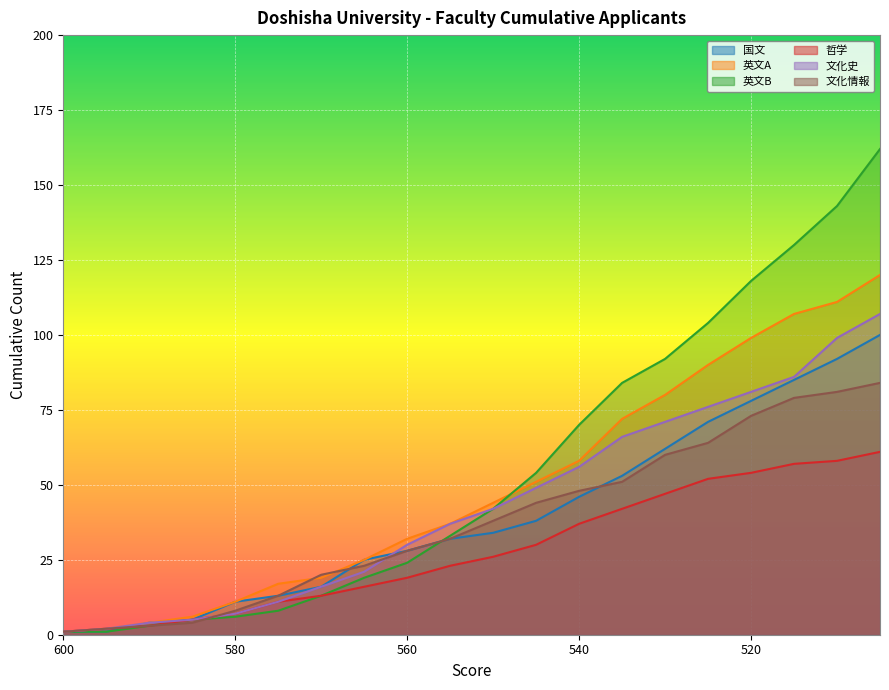

Reading right to left, extract all data points from this chart.

国文: 100	92	85	78	71	62	53	46	38	34	32	28	25	16	13	11	5	4	1	1
英文A: 120	111	107	99	90	80	72	58	51	44	37	32	25	19	17	11	6	4	2	1
英文B: 162	143	130	118	104	92	84	70	54	42	33	24	19	13	8	6	5	3	1	1
哲学: 61	58	57	54	52	47	42	37	30	26	23	19	16	13	11	7	5	3	2	1
文化史: 107	99	86	81	76	71	66	56	49	42	37	30	21	16	11	7	5	4	2	1
文化情報: 84	81	79	73	64	60	51	48	44	38	32	28	23	20	13	8	4	3	2	1